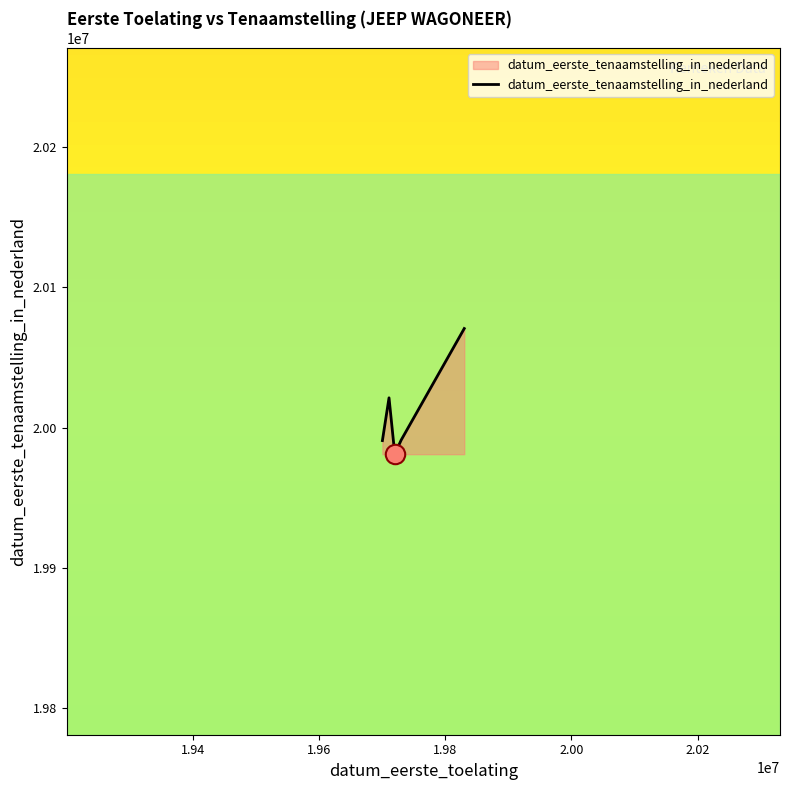

How many interior local peaks (higher than both neighbors) does the data have?

1